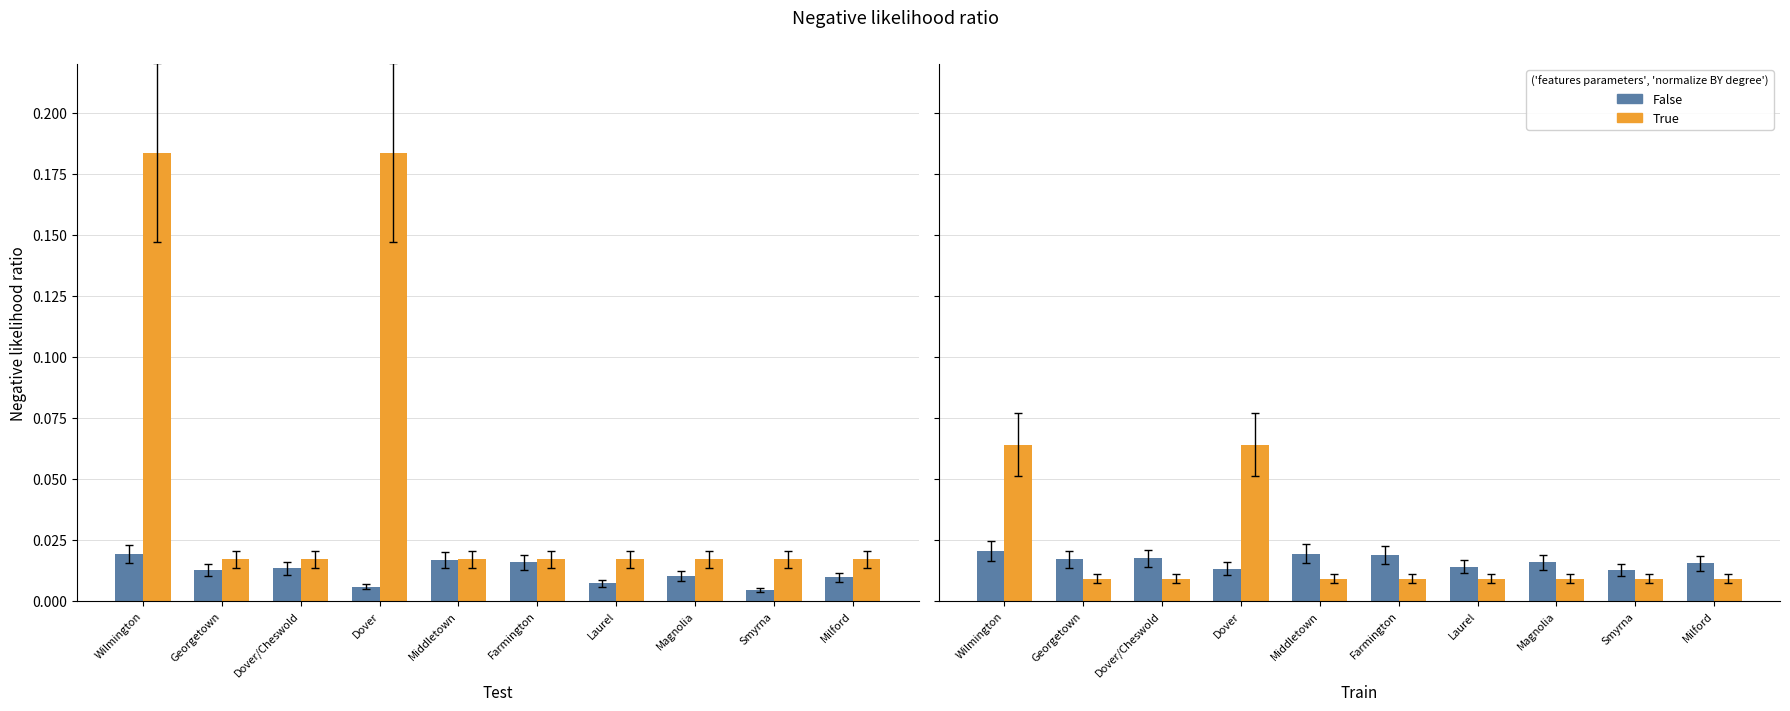

At which category is the sum across all series the highest?

Wilmington